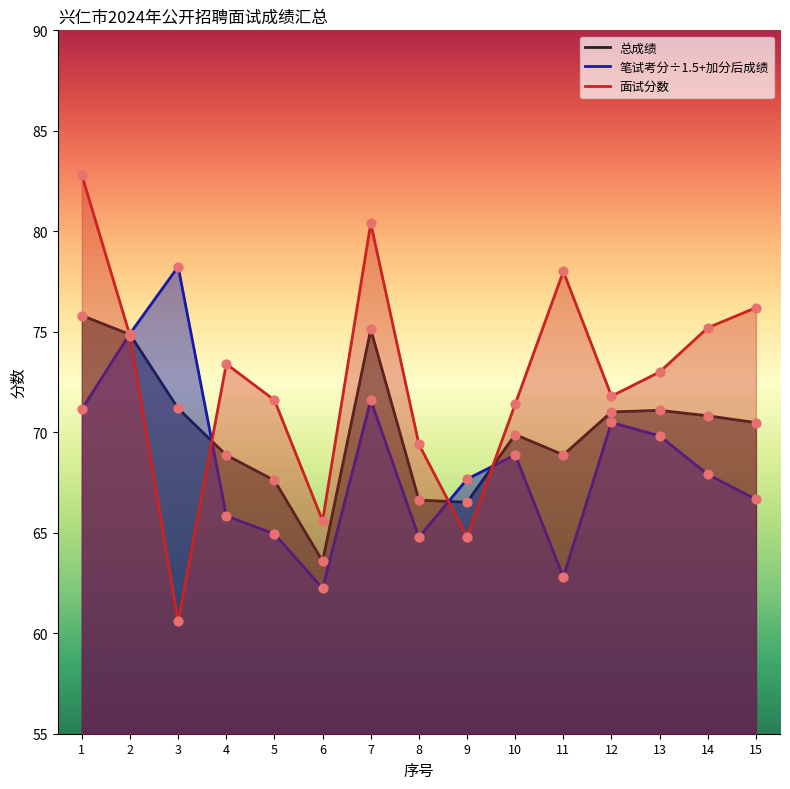

What are all the series names shown in the legend?

总成绩, 笔试考分÷1.5+加分后成绩, 面试分数